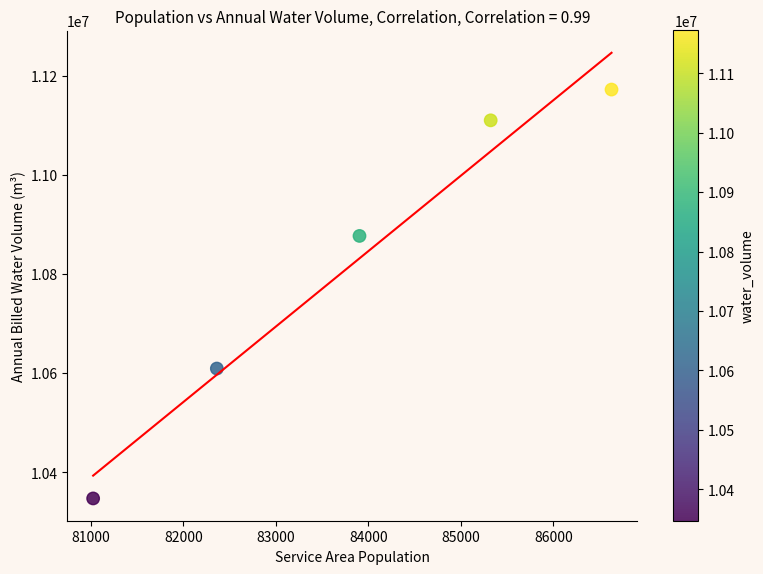

What Y value in the scatter plot is closest to 10759560?

10876716